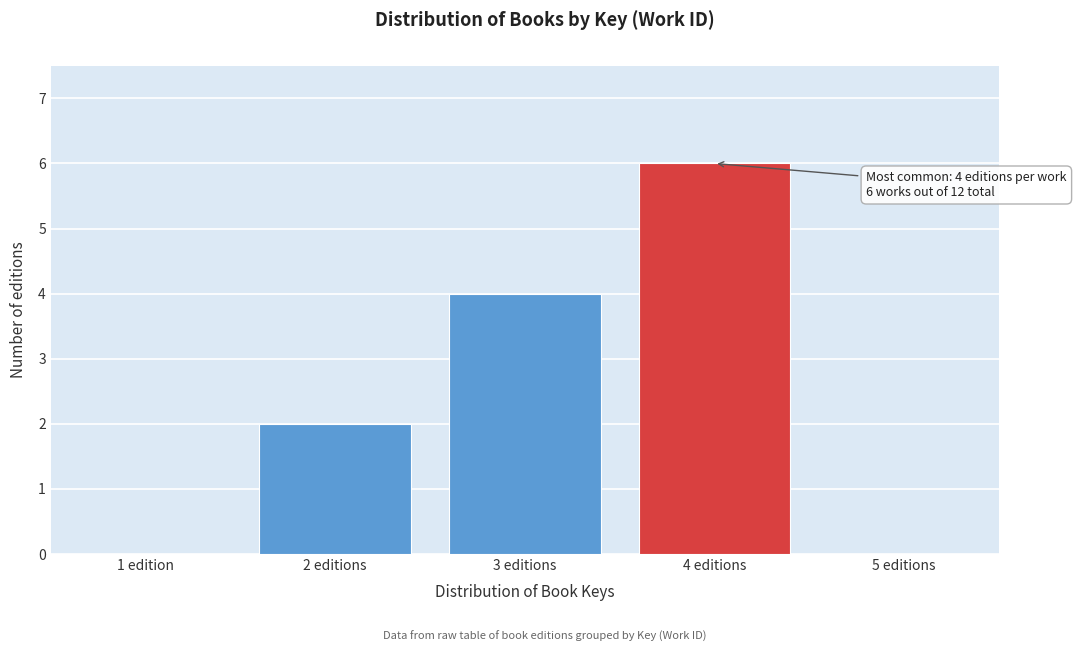

Reading left to right, list all the values displayed in this chart.

1 edition=0	2 editions=2	3 editions=4	4 editions=6	5 editions=0